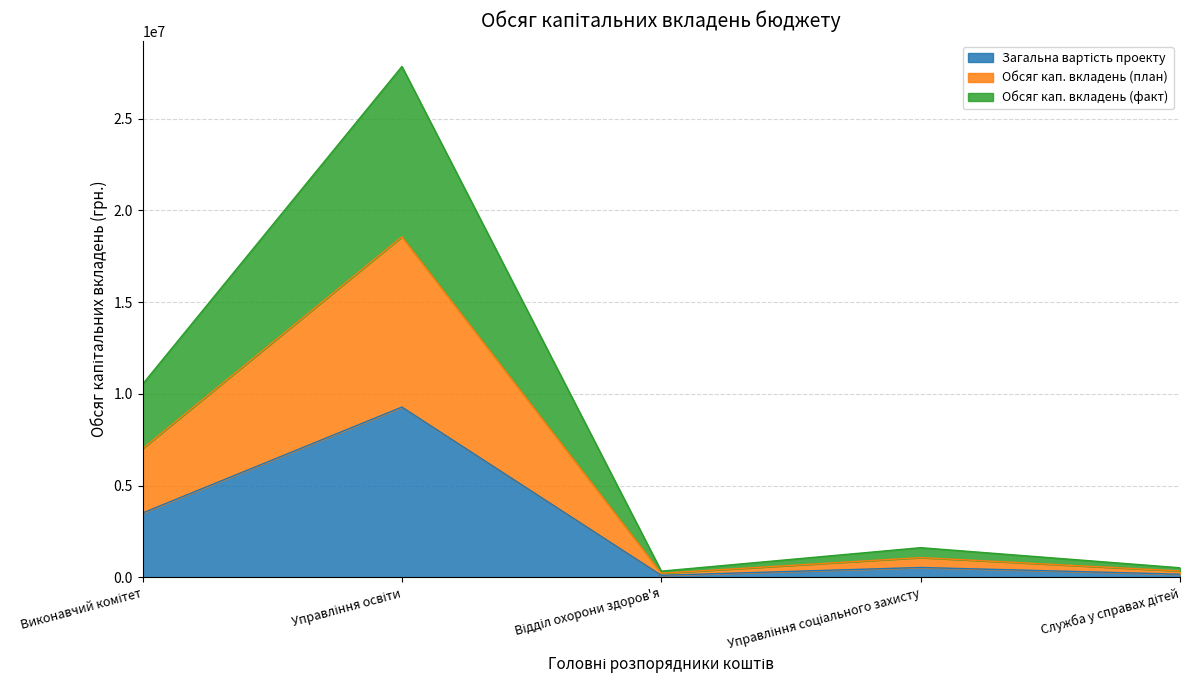

At which category does Обсяг кап. вкладень (факт) reach its first local valley?

Відділ охорони здоров'я